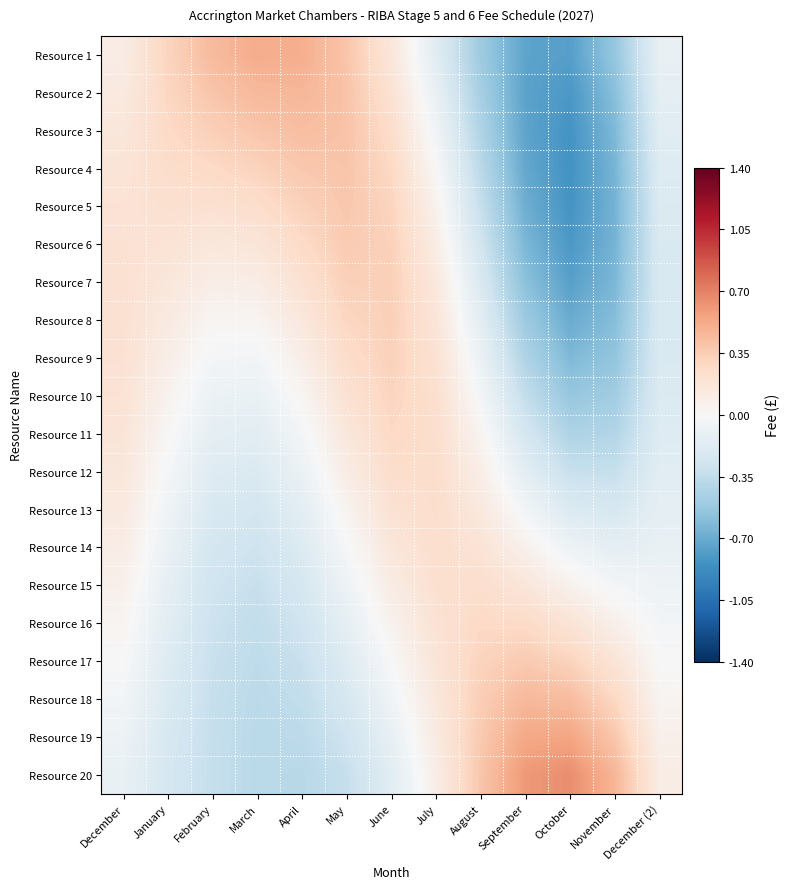

What is the greatest value displayed?

0.7